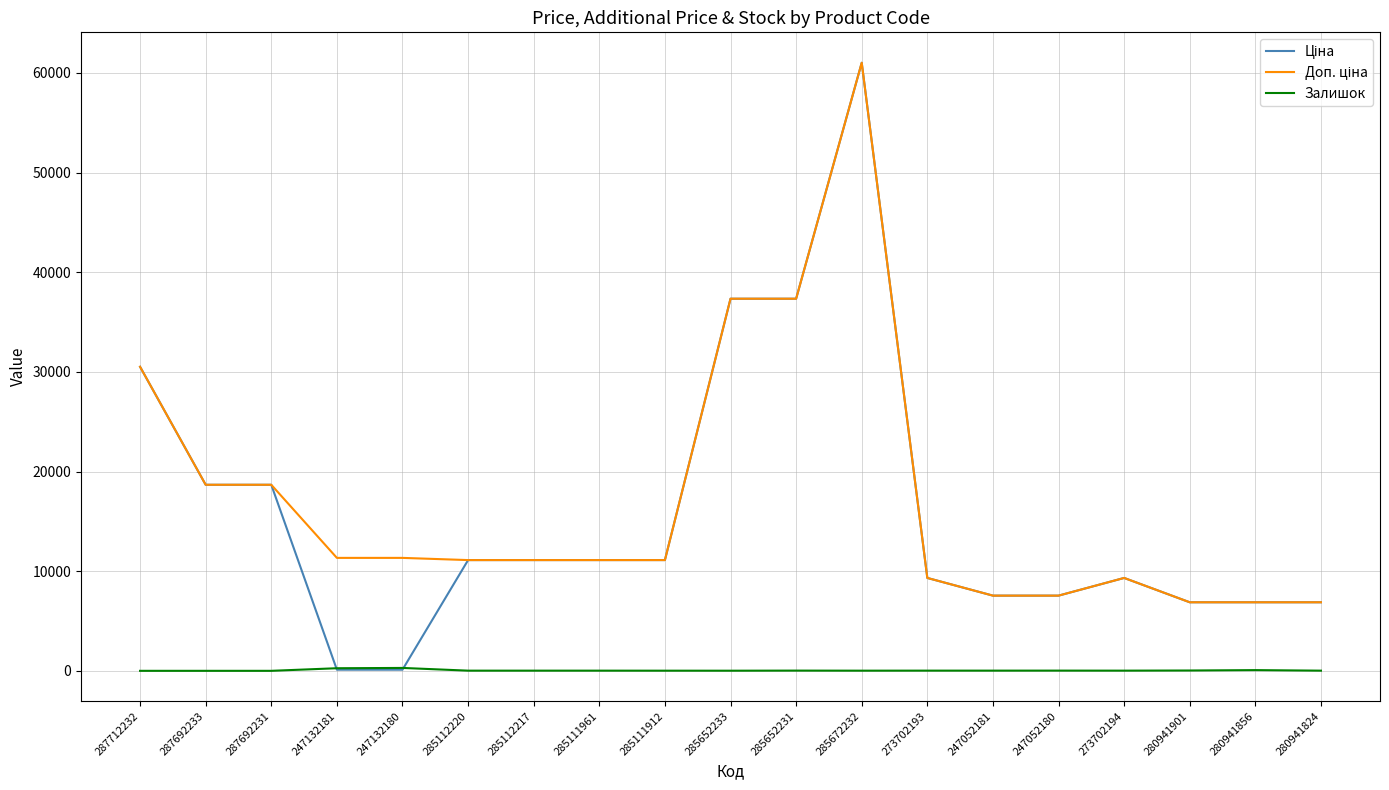

True or false: Залишок has a value of 17.0 at 280941824.

True